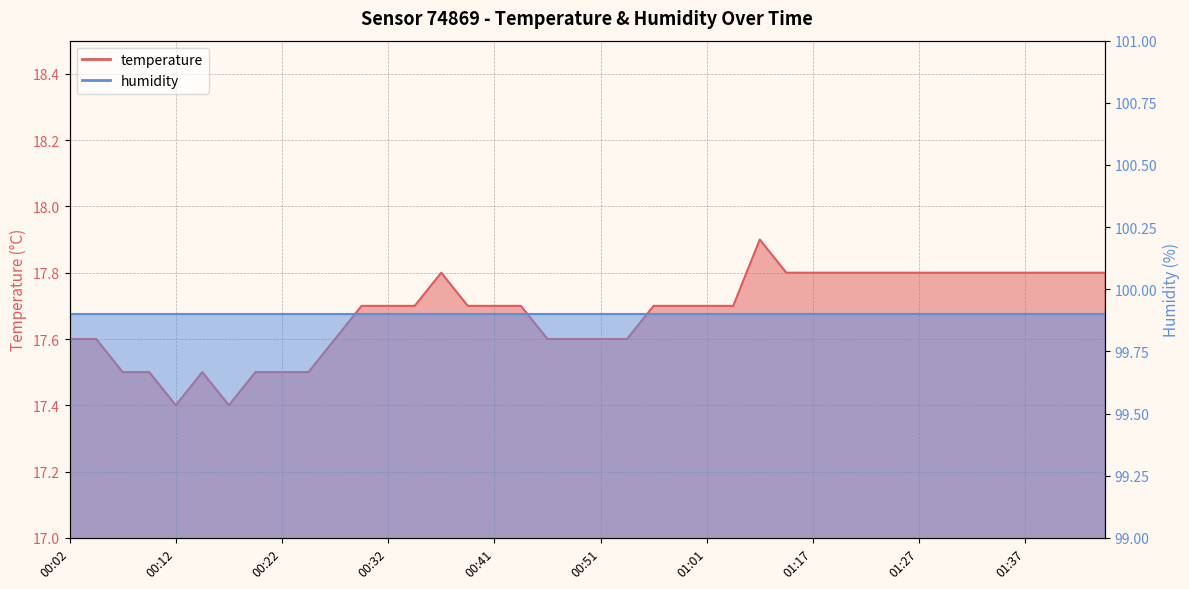

Reading left to right, what are all the values shown in this chart?

17.6	17.6	17.5	17.5	17.4	17.5	17.4	17.5	17.5	17.5	17.6	17.7	17.7	17.7	17.8	17.7	17.7	17.7	17.6	17.6	17.6	17.6	17.7	17.7	17.7	17.7	17.9	17.8	17.8	17.8	17.8	17.8	17.8	17.8	17.8	17.8	17.8	17.8	17.8	17.8